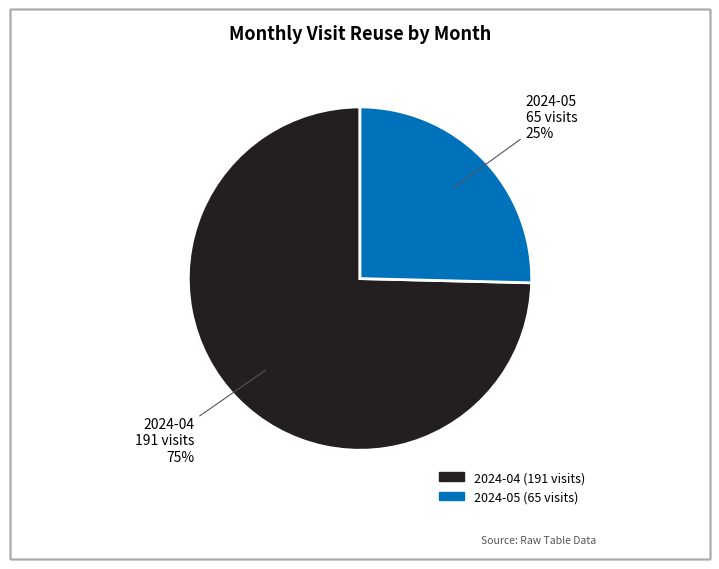

True or false: 2024-04 accounts for 88% of the total.

False